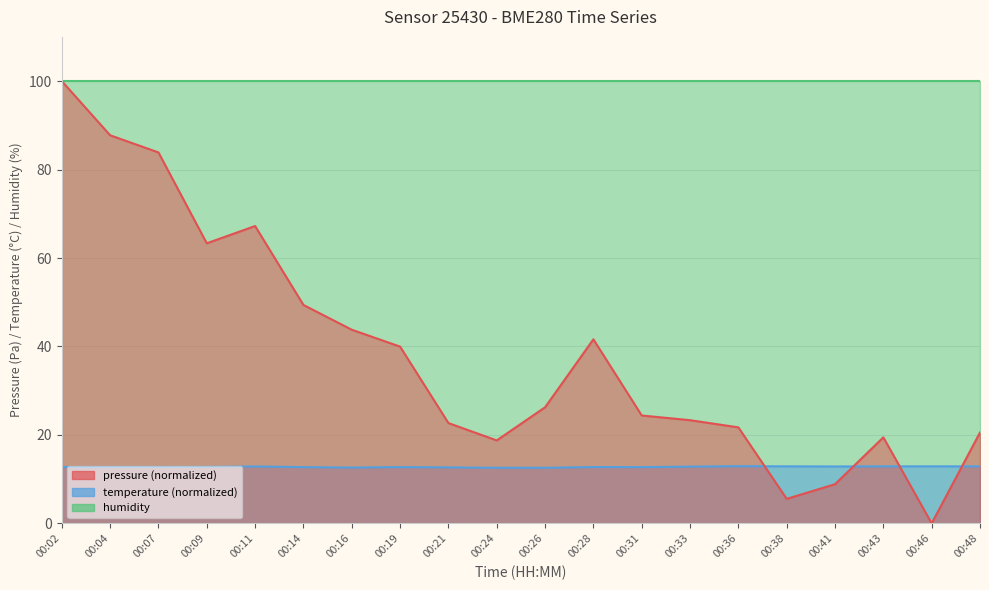

True or false: pressure has more than 1 points higher than both neighbors.

True